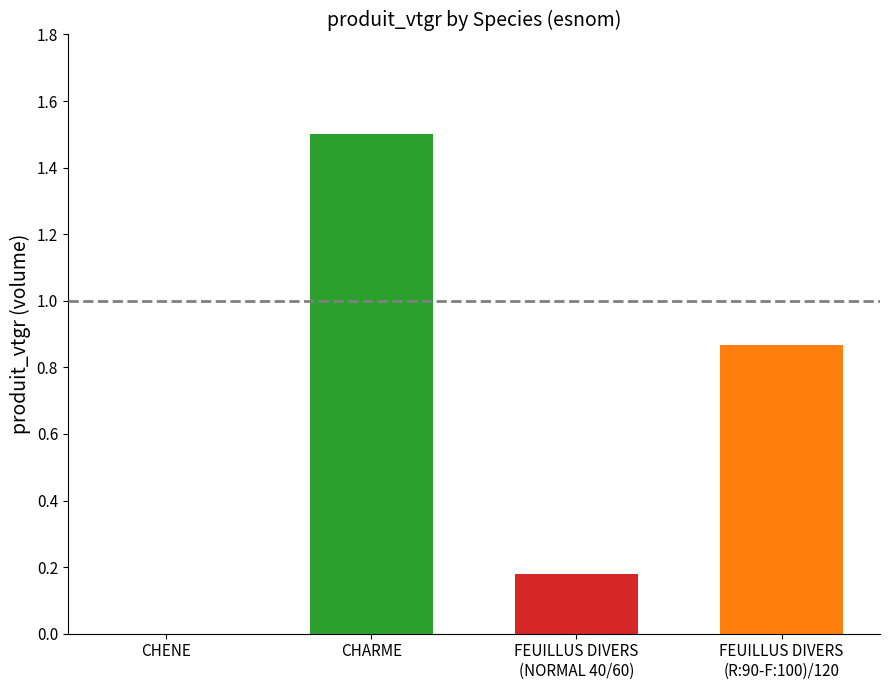

What is the greatest value displayed?

1.5